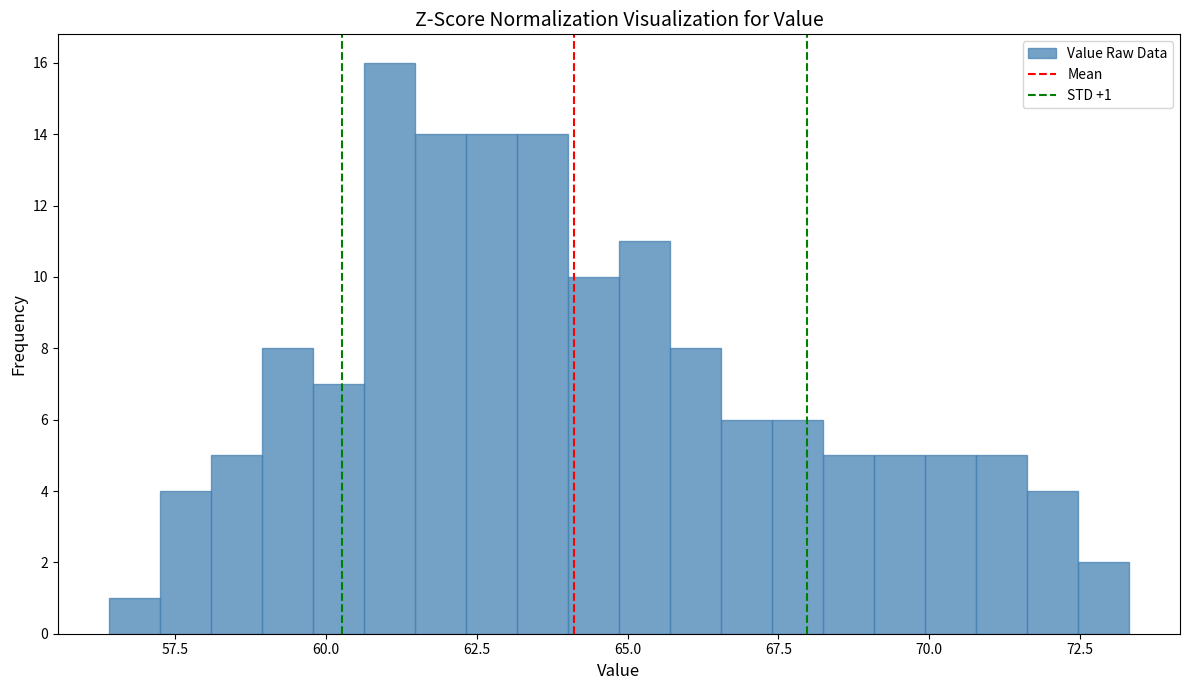

Around what value on the x-axis is the tallest bar? Give the approximate position of its centre, as read against the axis.

61.0